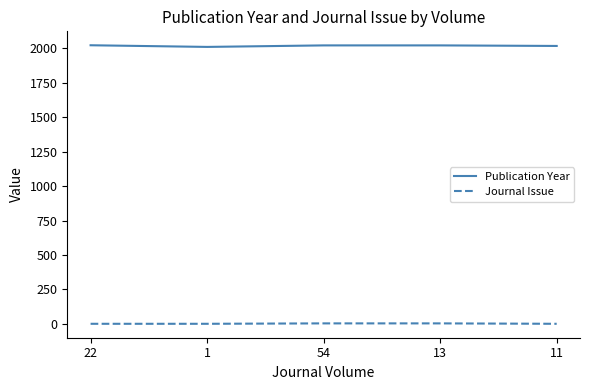

Which series has the widest spread of values?

Publication Year